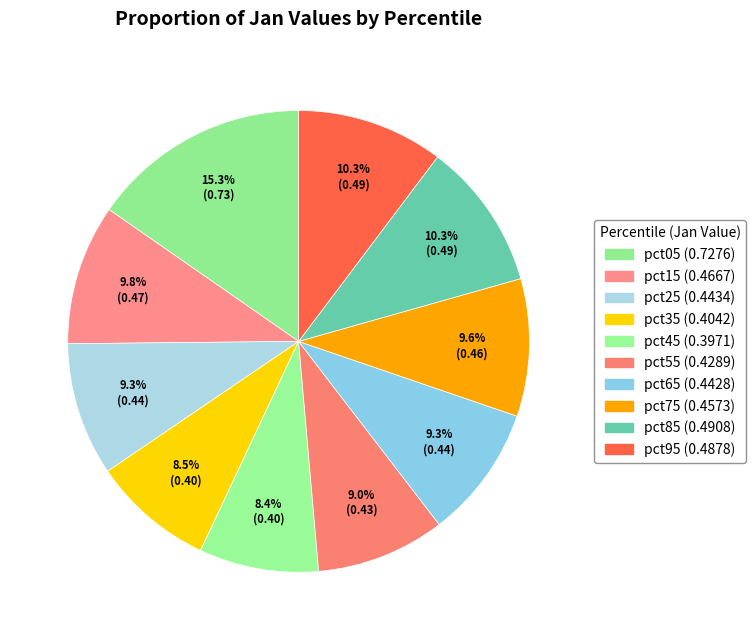

True or false: pct15 accounts for 10% of the total.

True